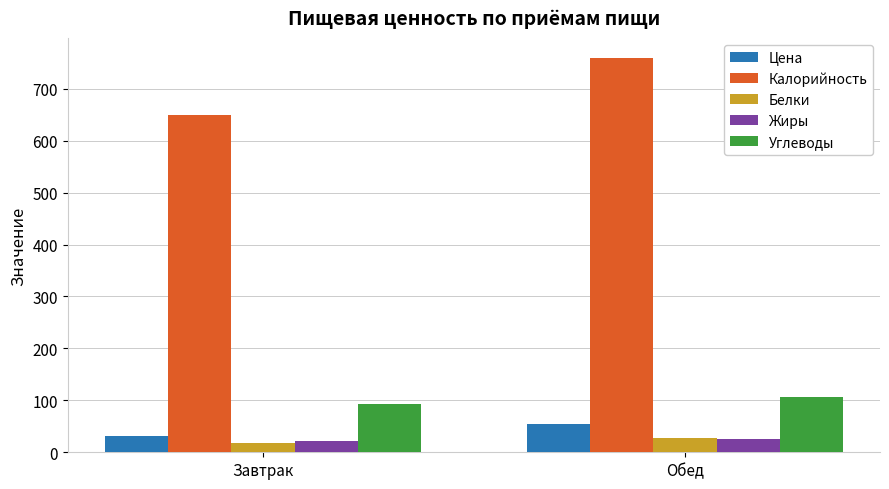

The Цена series shows 53.9 at Обед. True or false?

True